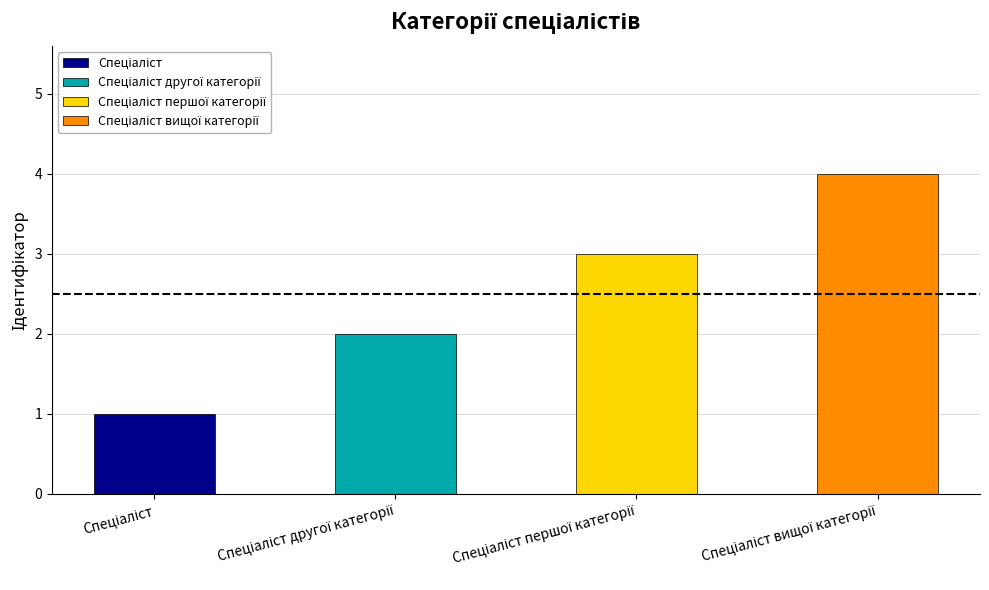

What is the greatest value displayed?

4